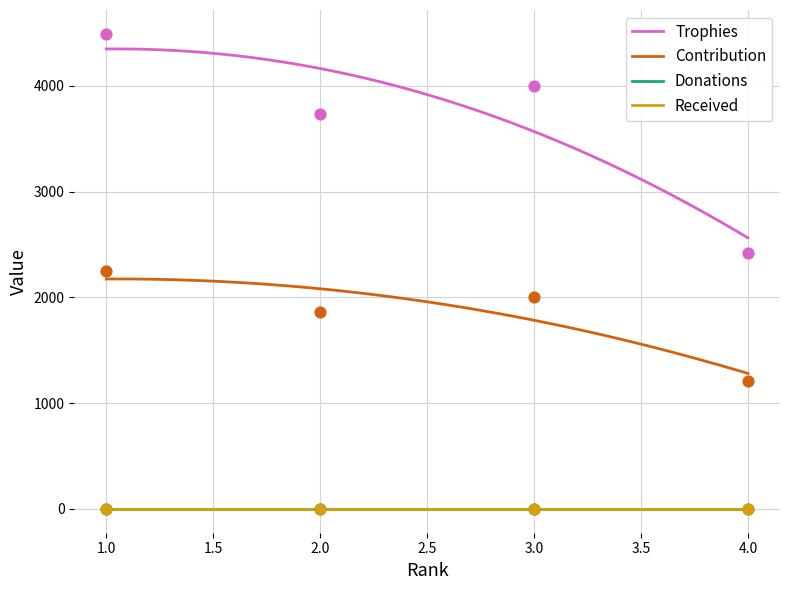

Which series has the largest total across all categories?

Trophies